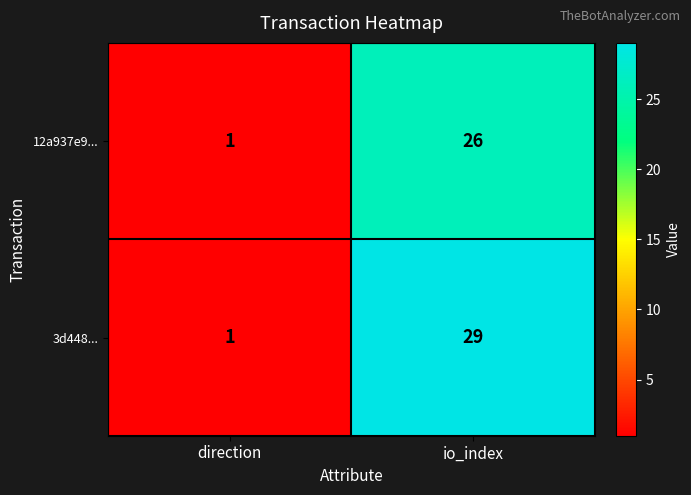

At which label does 12a937e9... reach its peak?

io_index